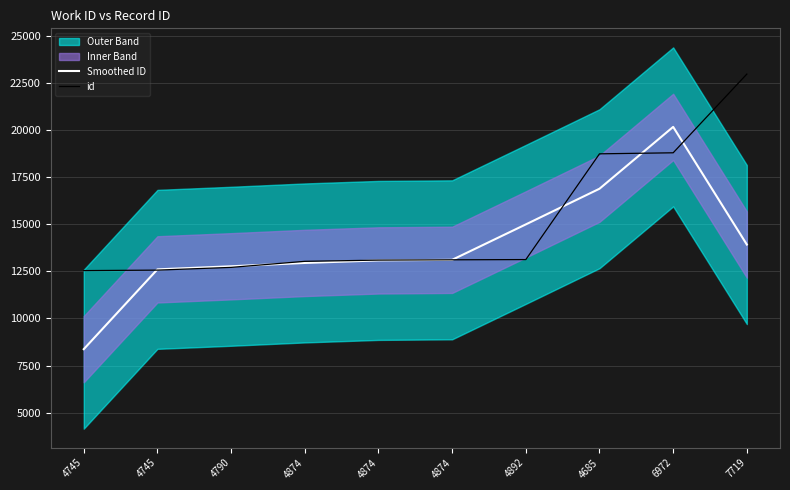

The id series shows 17137.1 at 4745. True or false?

False